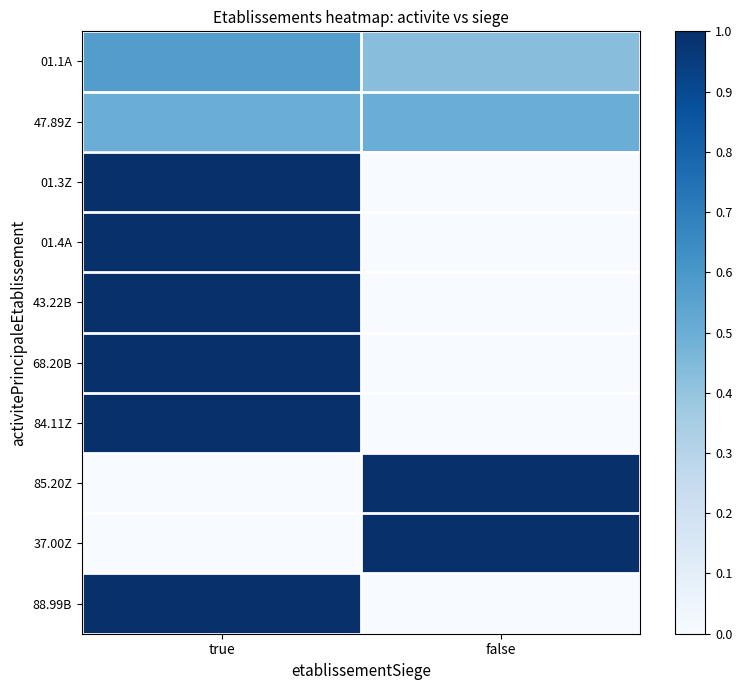

List the series in order of their peak value, lowest first.

47.89Z, 01.1A, 01.3Z, 01.4A, 43.22B, 68.20B, 84.11Z, 85.20Z, 37.00Z, 88.99B